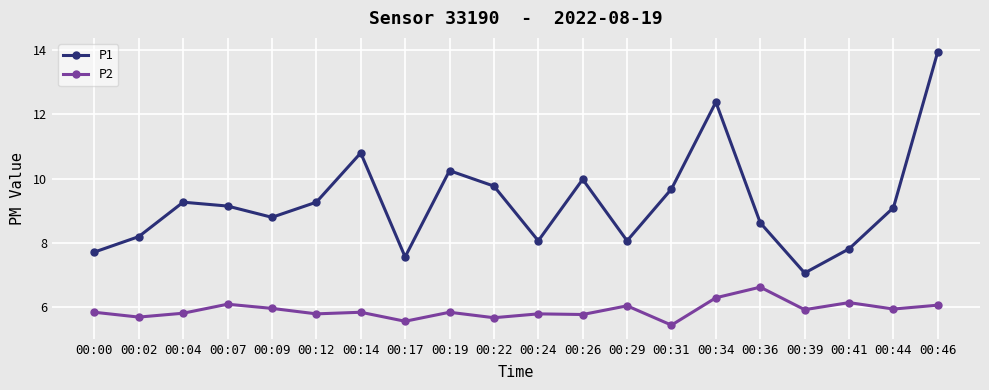

True or false: P2 and P1 cross at least once.

False